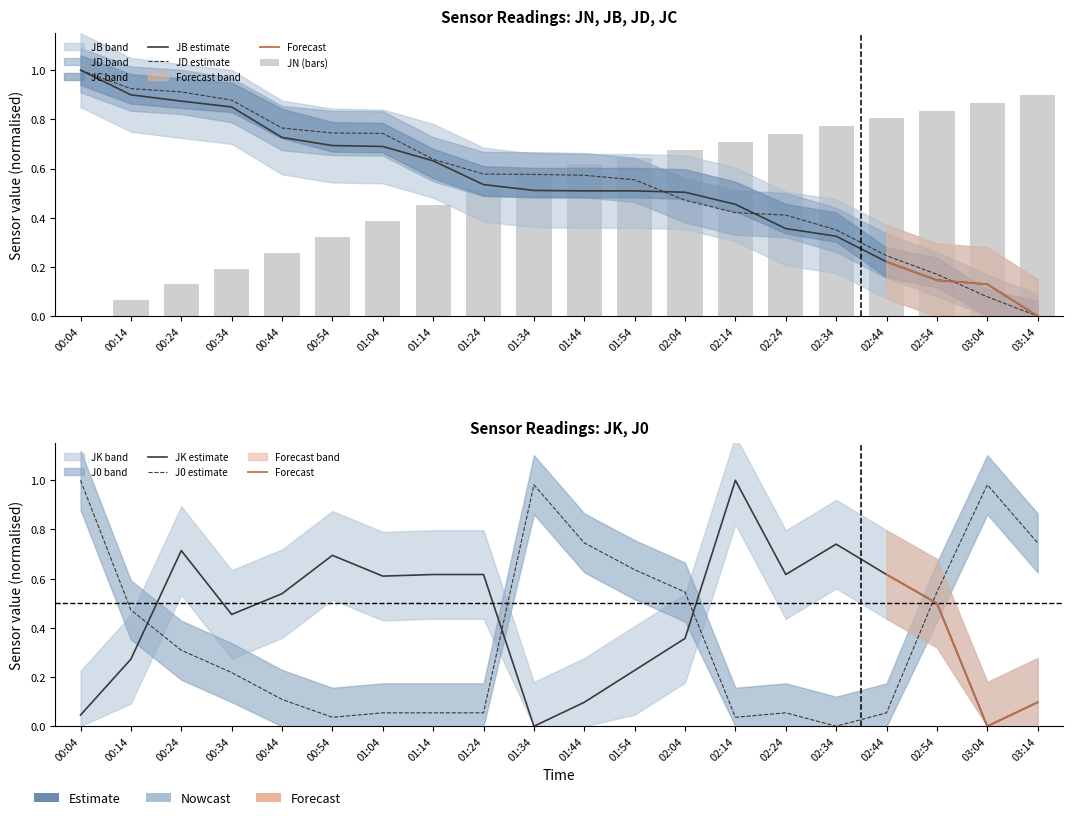

Reading left to right, extract all data points from this chart.

JN: 0.0	0.1	0.1	0.2	0.3	0.3	0.4	0.5	0.5	0.6	0.6	0.6	0.7	0.7	0.7	0.8	0.8	0.8	0.9	0.9
JB: 1.0	0.9	0.9	0.9	0.7	0.7	0.7	0.6	0.5	0.5	0.5	0.5	0.5	0.5	0.4	0.3	0.2	0.1	0.1	0.0
JD: 1.0	0.9	0.9	0.9	0.8	0.7	0.7	0.6	0.6	0.6	0.6	0.6	0.5	0.4	0.4	0.4	0.2	0.2	0.1	0.0
JK: 0.0	0.3	0.7	0.5	0.5	0.7	0.6	0.6	0.6	0.0	0.1	0.2	0.4	1.0	0.6	0.7	0.6	0.5	0.0	0.1
J0: 1.0	0.5	0.3	0.2	0.1	0.0	0.1	0.1	0.1	1.0	0.7	0.6	0.5	0.0	0.1	0.0	0.1	0.5	1.0	0.7